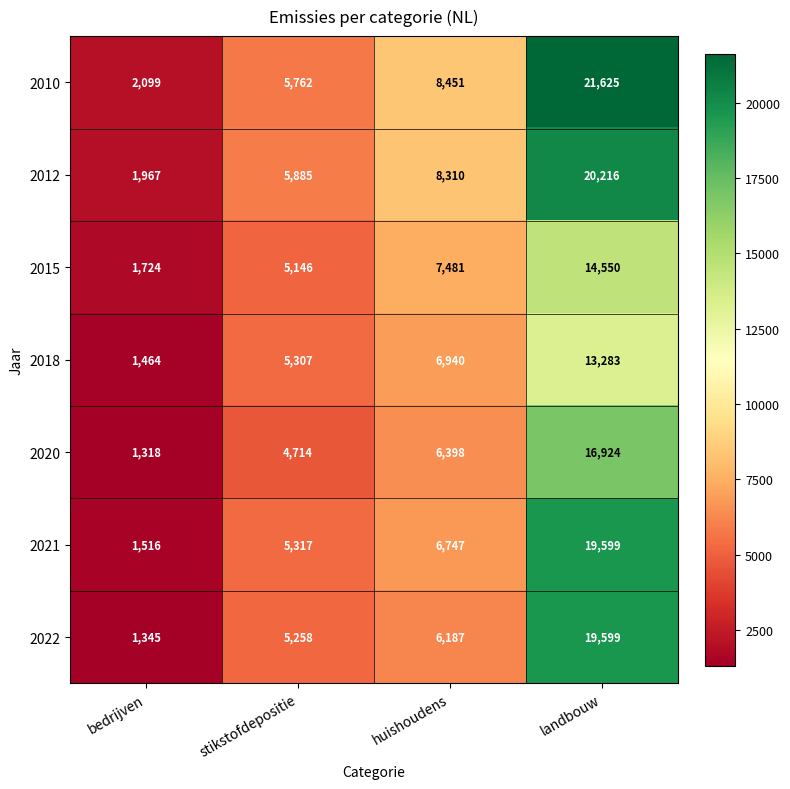

Which series changed the most between bedrijven and huishoudens?

2010